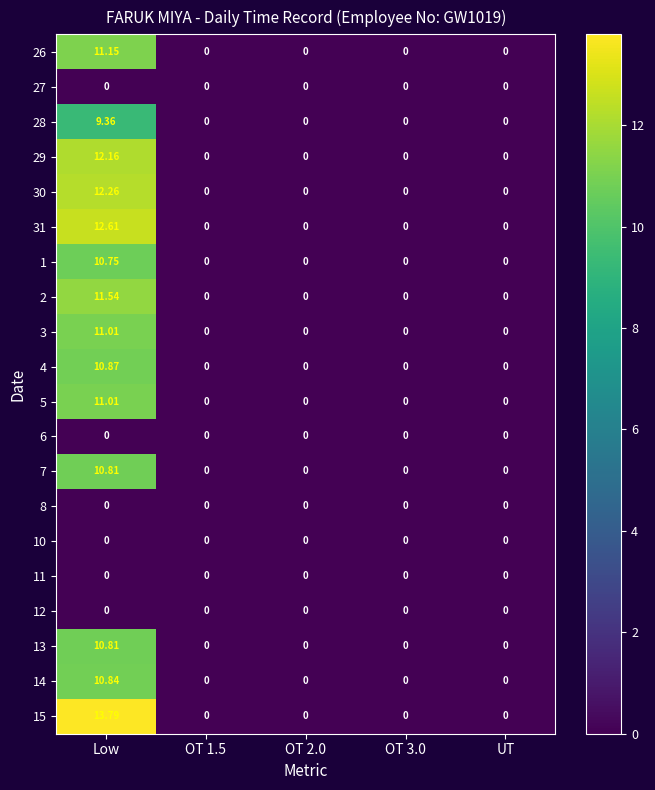

At which label does 5 reach its peak?

Low